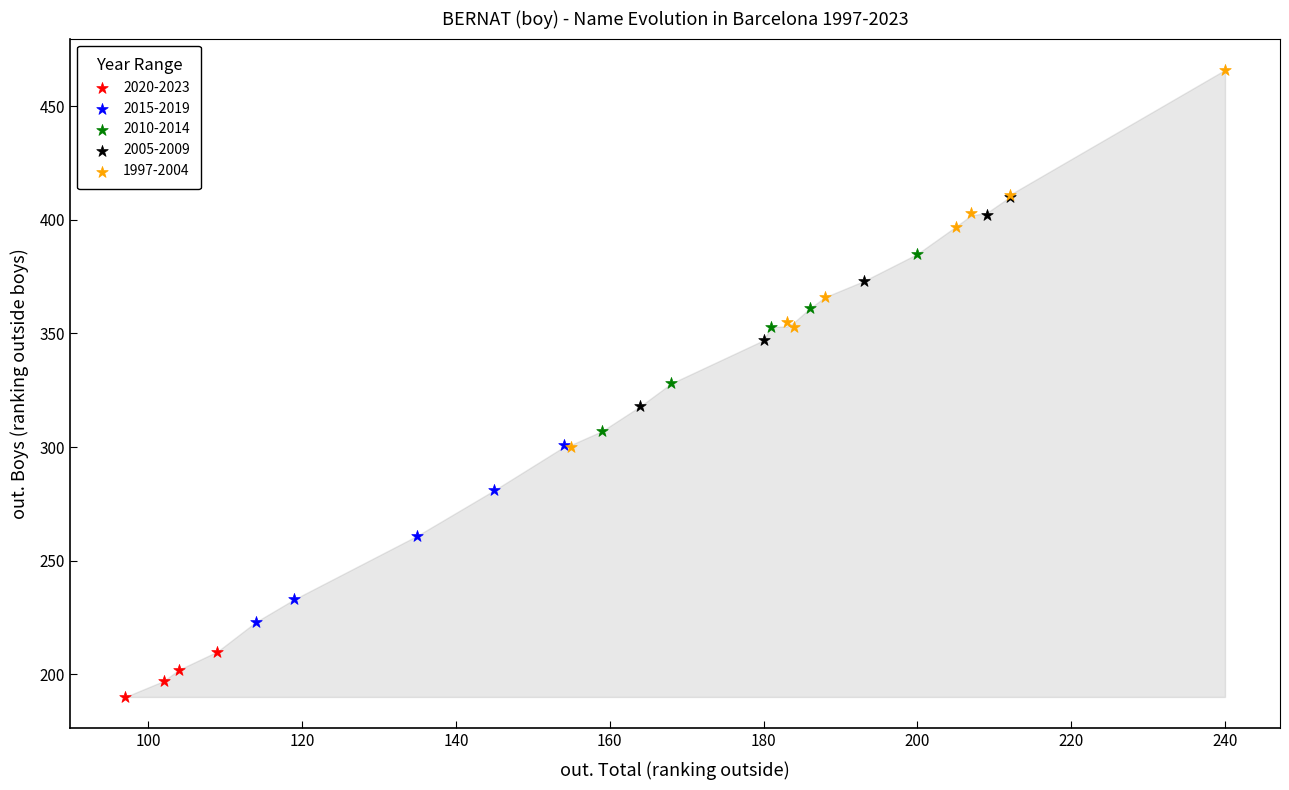

Which series contains the lowest Y value?

2020-2023